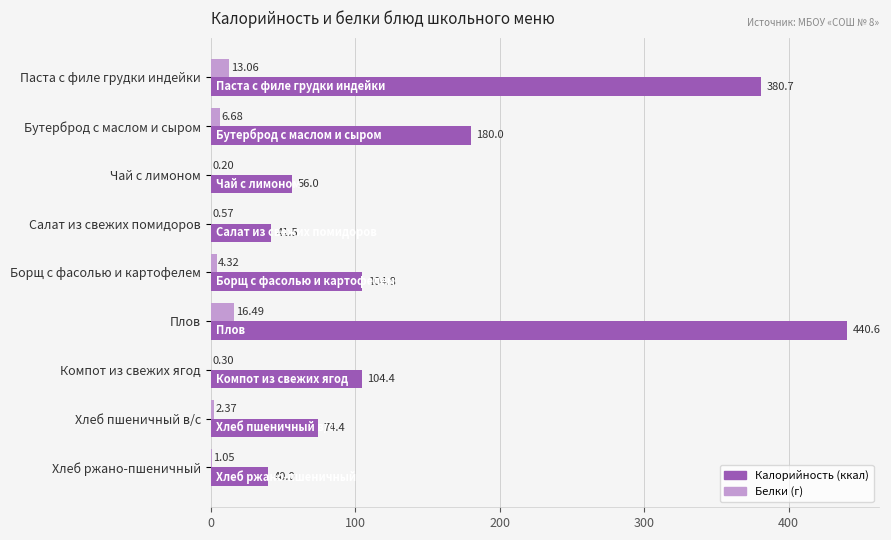

Which category has the highest value across all series?

Плов